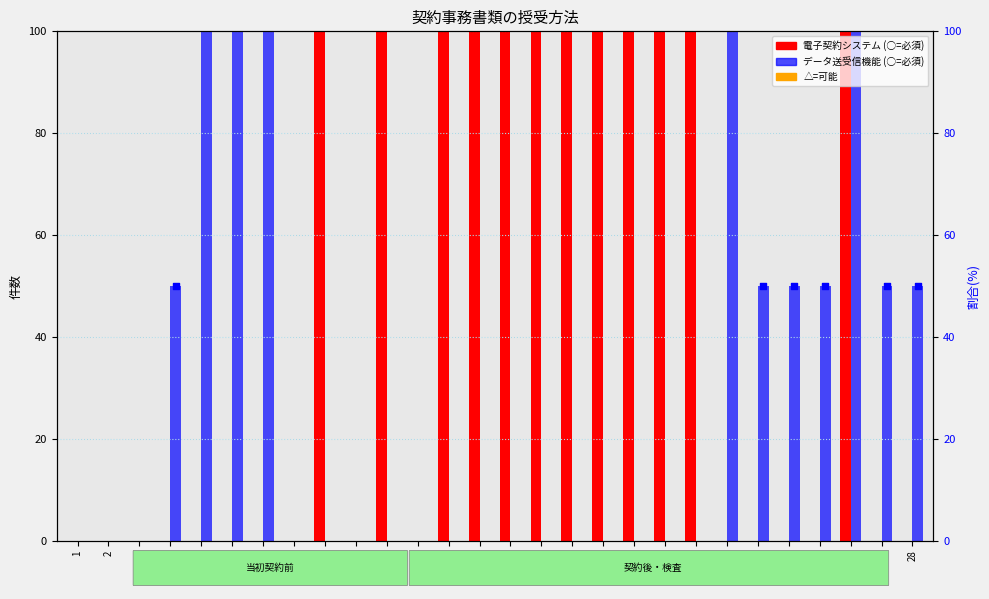

Which series has the widest spread of Y values?

電子契約システム (○)